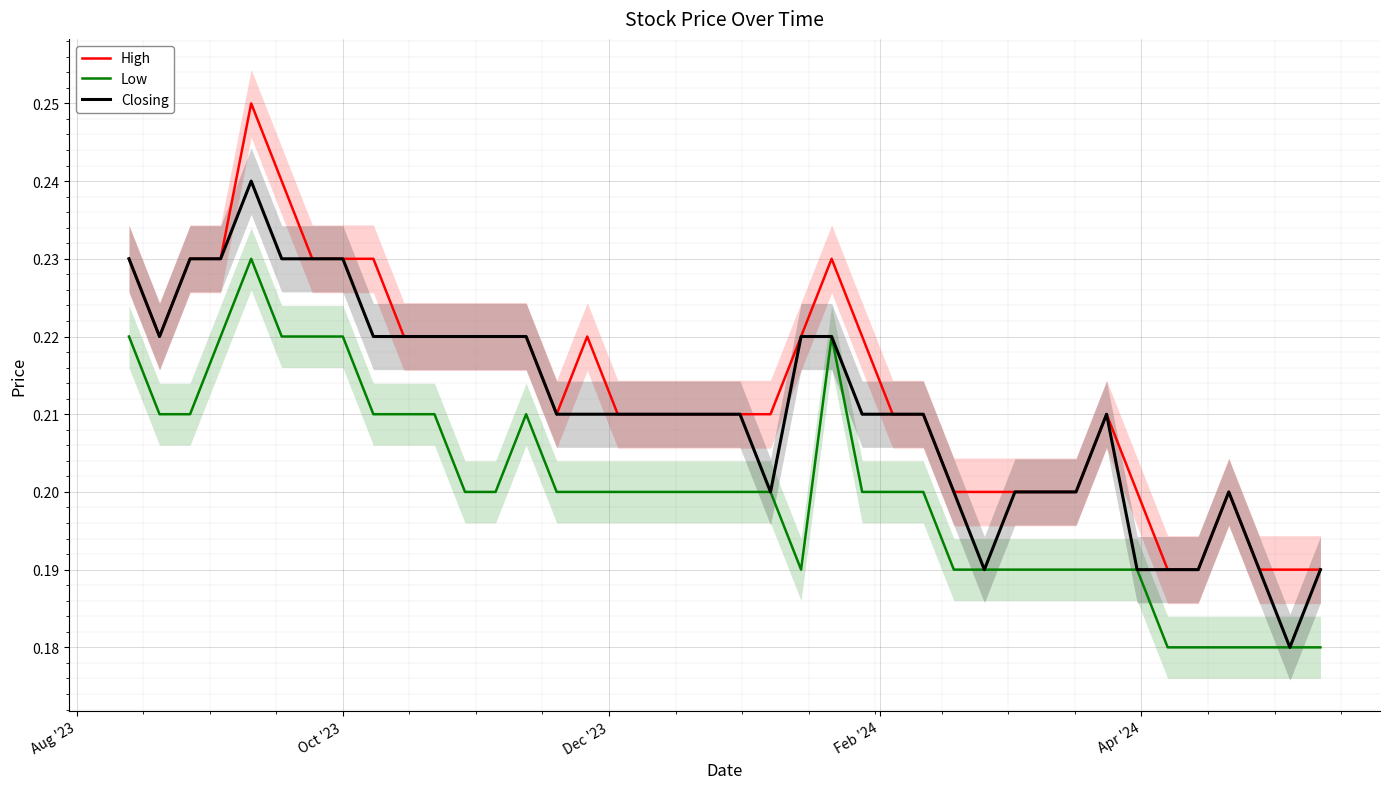

Count the Low values in the range 0 to 1.

40